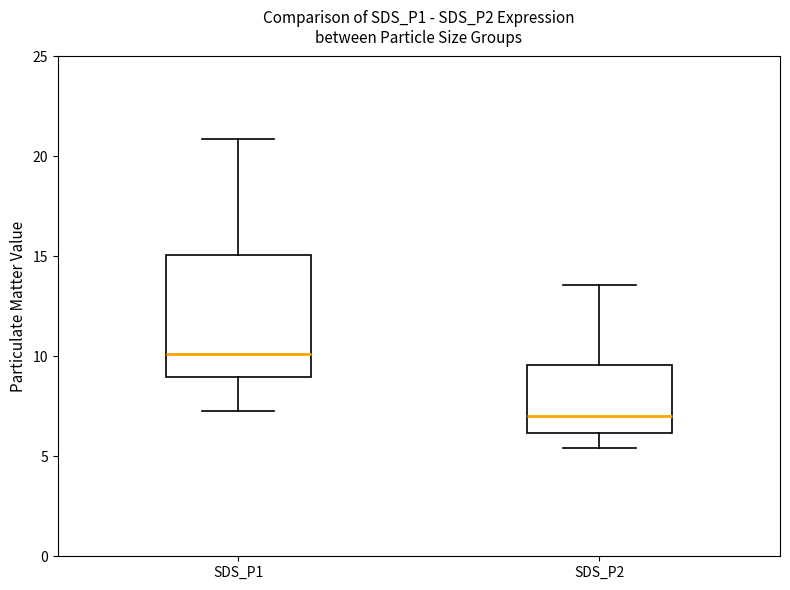

Reading left to right, transcribe this box plot: for each box, give where its median line is, the range the box spans, and where its two whiskers end, as read against the y-axis. The values are not printed on the chart, so give them approximately, as read against the axis.

SDS_P1: median 10.0, box 9.0 to 15.0, whiskers 7.5 to 21.0
SDS_P2: median 7.0, box 6.0 to 9.5, whiskers 5.5 to 13.5